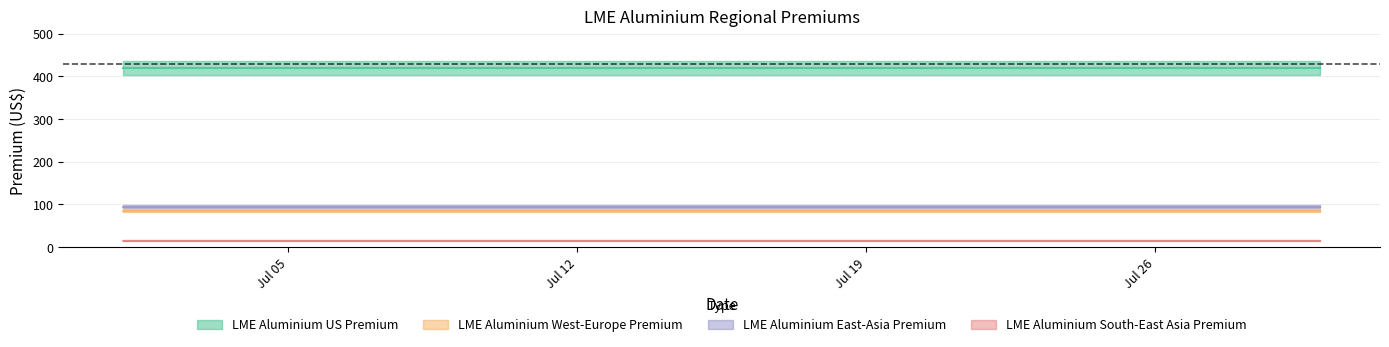

Rank the series by their maximum value, from lowest to highest.

LME Aluminium South-East Asia Premium, LME Aluminium West-Europe Premium - US$, LME Aluminium East-Asia Premium - US$, LME Aluminium US Premium -US$